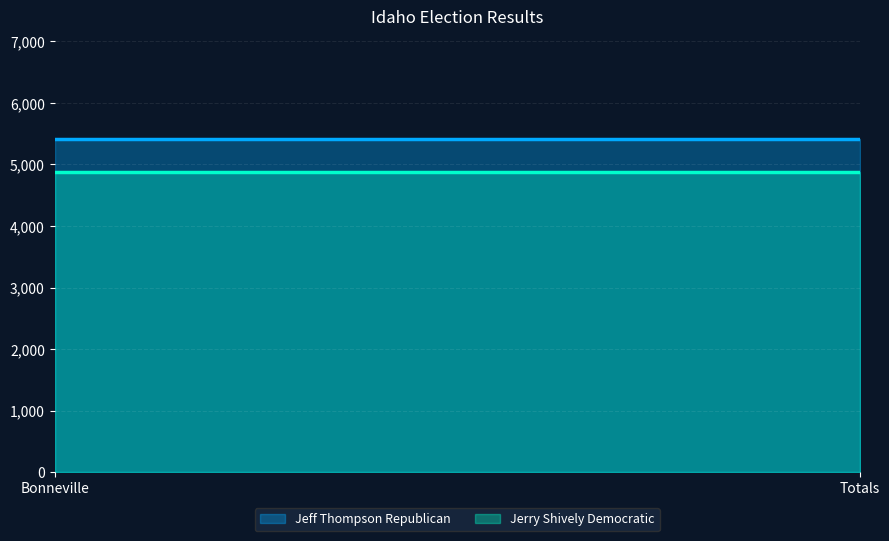

Which series has the largest range (max minus min)?

Jeff Thompson Republican